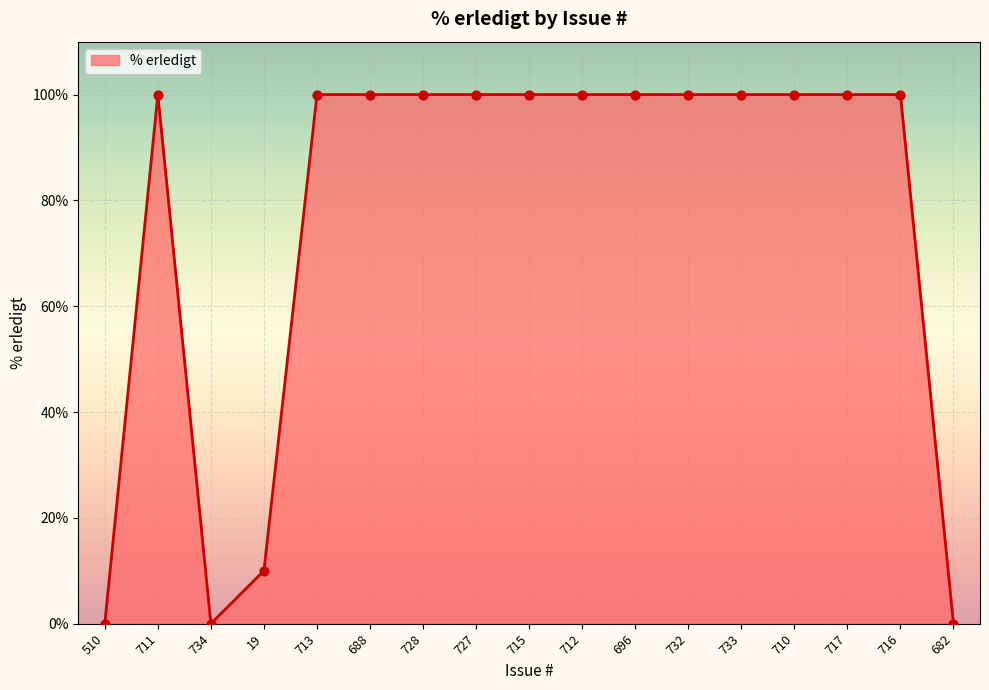

What is the ratio of the value at 716 to the value at 19?

10.0